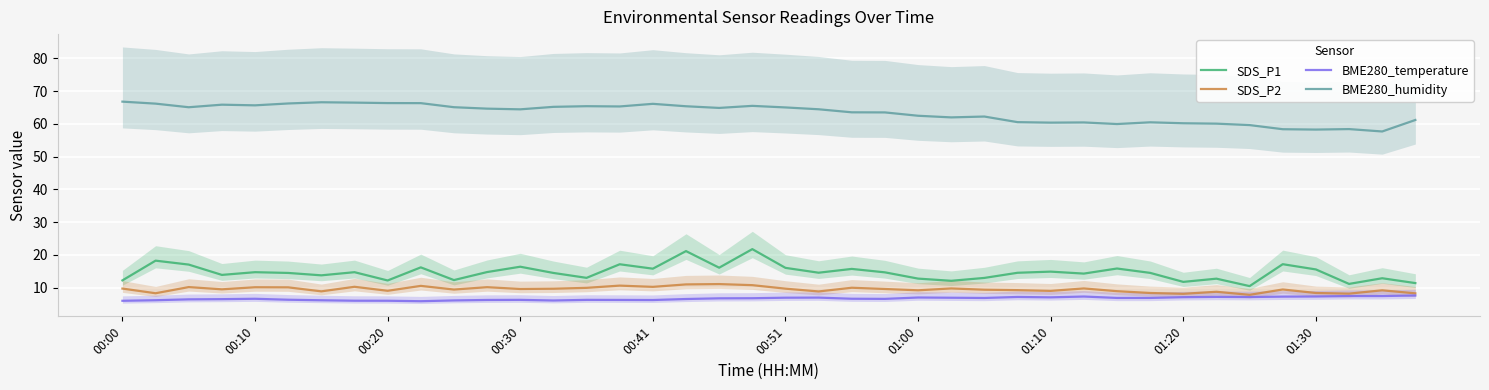

What is the difference between the maximum and second lowest values in the SDS_P1 series?

10.6